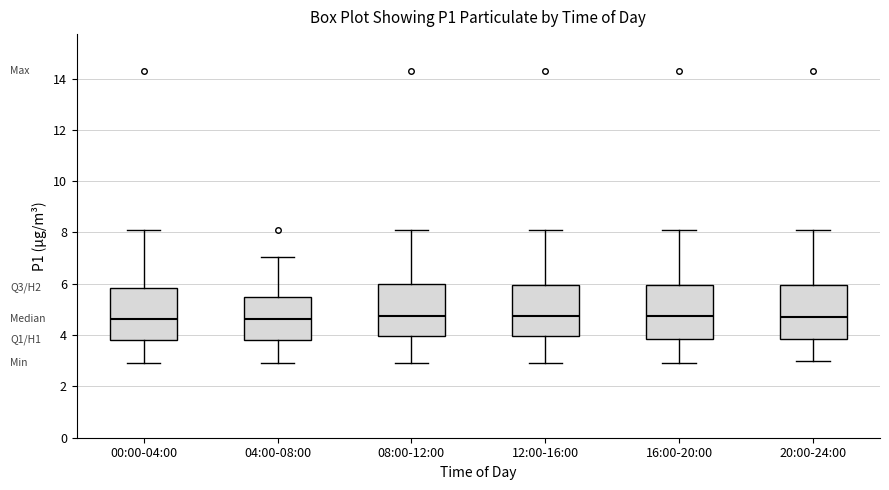

Reading left to right, transcribe this box plot: for each box, give where its median line is, the range the box spans, and where its two whiskers end, as read against the y-axis. The values are not printed on the chart, so give them approximately, as read against the axis.

00:00-04:00: median 4.6, box 3.8 to 5.8, whiskers 3.0 to 8.2
04:00-08:00: median 4.6, box 3.8 to 5.6, whiskers 3.0 to 7.0
08:00-12:00: median 4.8, box 4.0 to 6.0, whiskers 3.0 to 8.2
12:00-16:00: median 4.8, box 4.0 to 6.0, whiskers 3.0 to 8.2
16:00-20:00: median 4.8, box 3.8 to 6.0, whiskers 3.0 to 8.2
20:00-24:00: median 4.8, box 3.8 to 6.0, whiskers 3.0 to 8.2